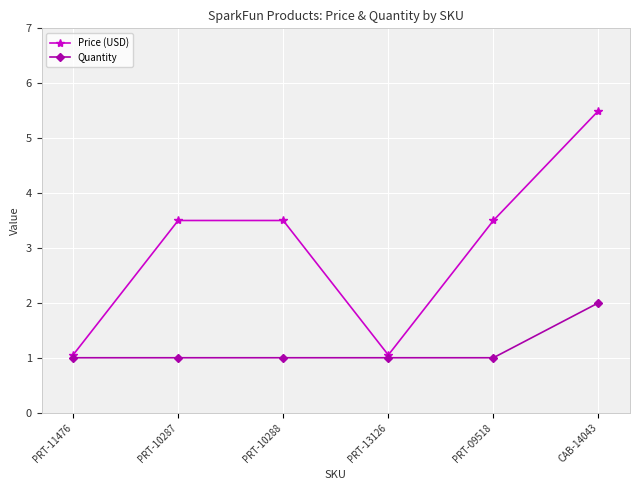

What is the label of the 6th point from the right?

PRT-11476